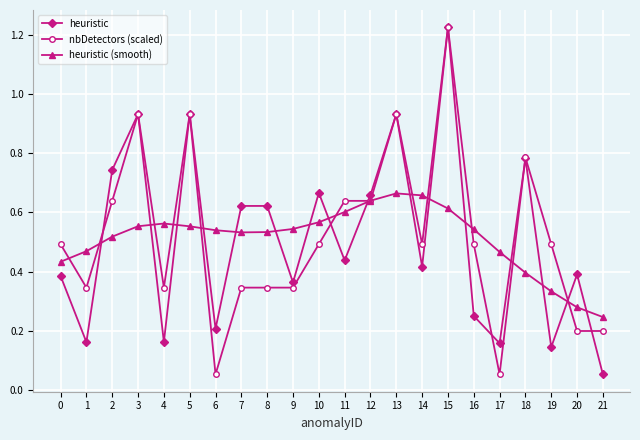

Where is the first local maximum for nbDetectors (scaled)?

3